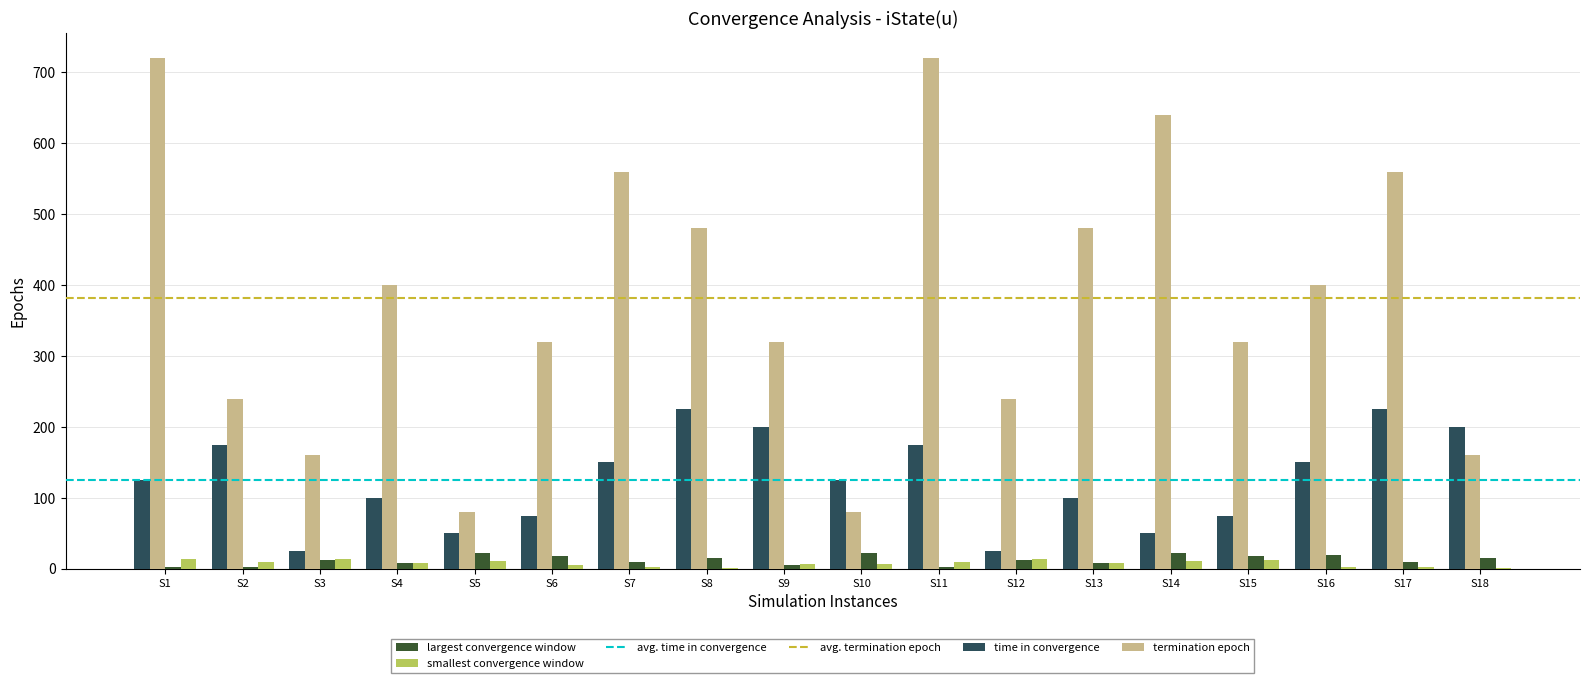

Which series changed the most between S4 and S15?

termination epoch